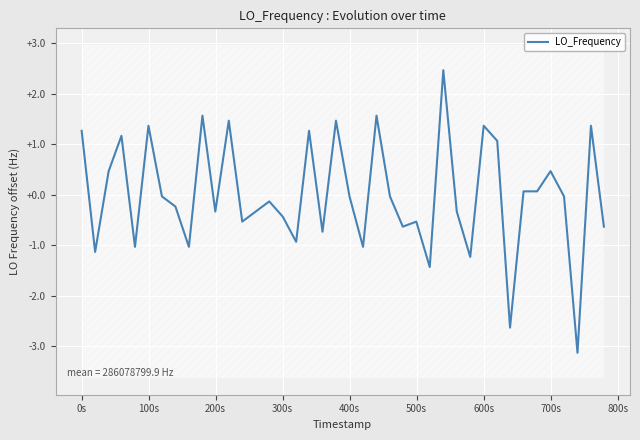

What is the value of the 3rd point from the left?

0.5